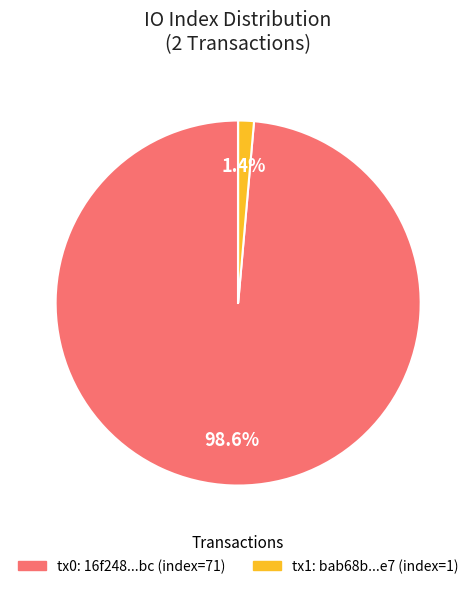

Is there any slice that represents more than half of the pie?

Yes